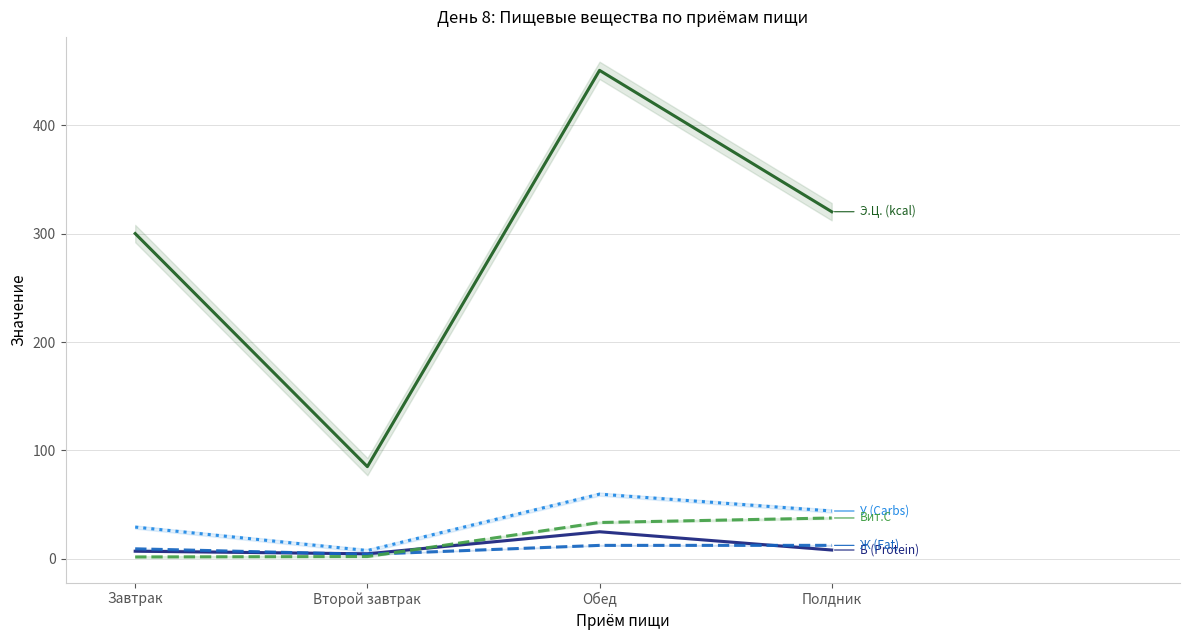

Where is Э.Ц. (kcal) nearest to the value 267?

Завтрак